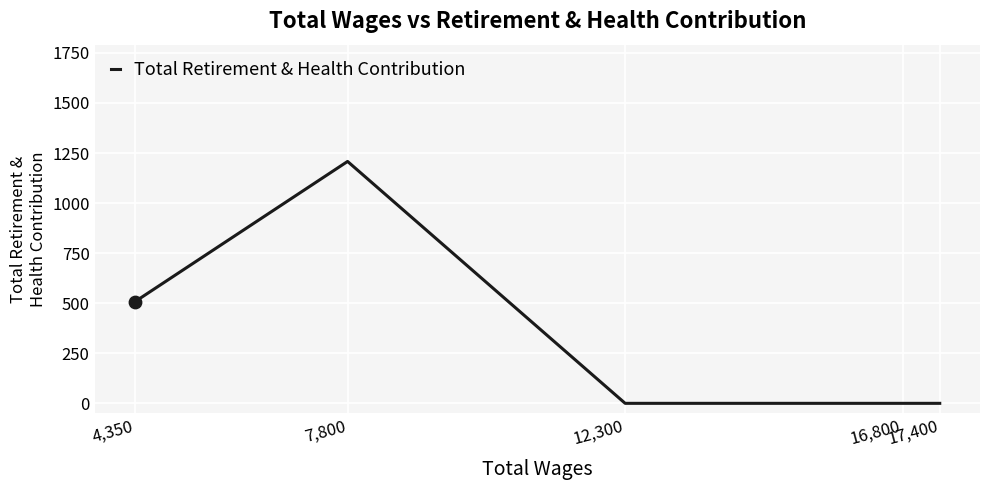

Which has a higher value, 16,800 or 4,350?

4,350